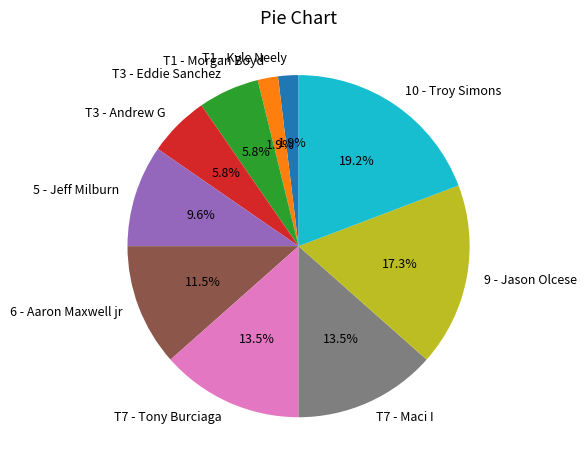

Is there any slice that represents more than half of the pie?

No